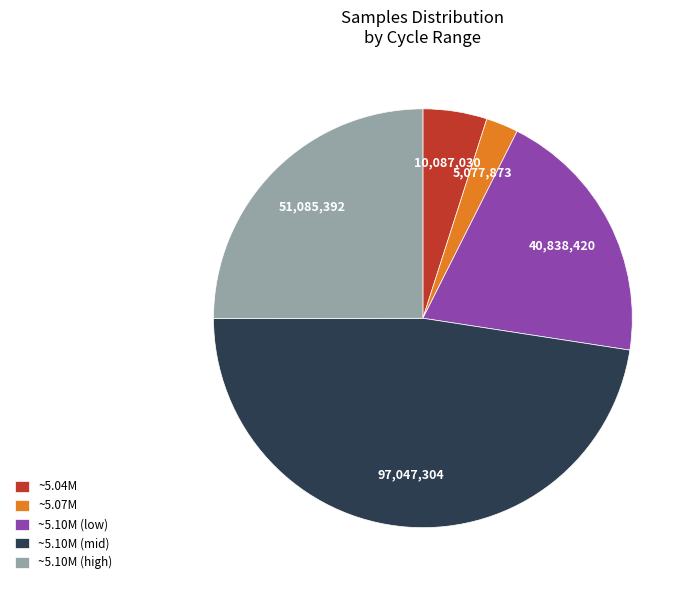

Does any single category account for the majority?

No